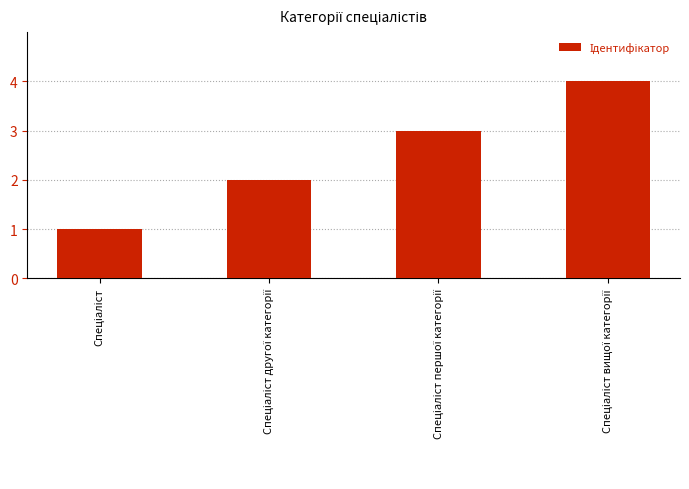

What is the difference between the maximum and minimum values?

3